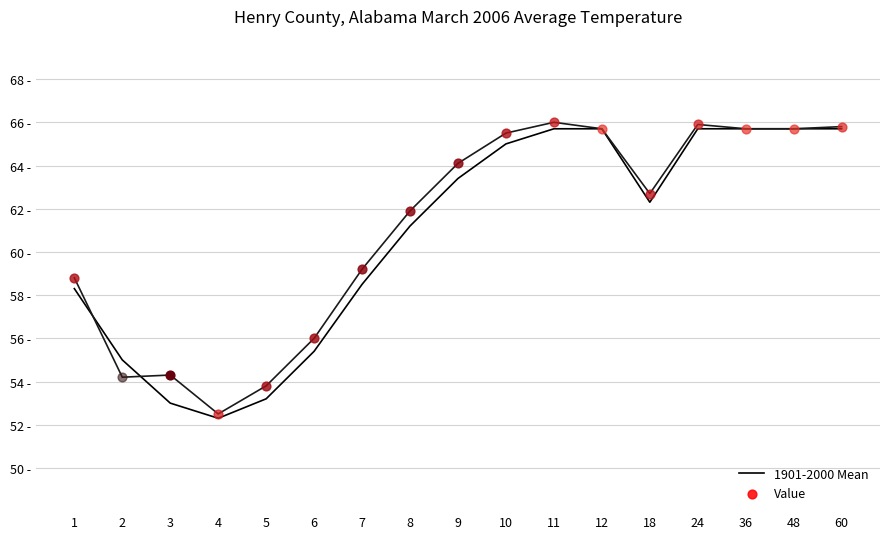

Between 6 and 1, which is larger?

1